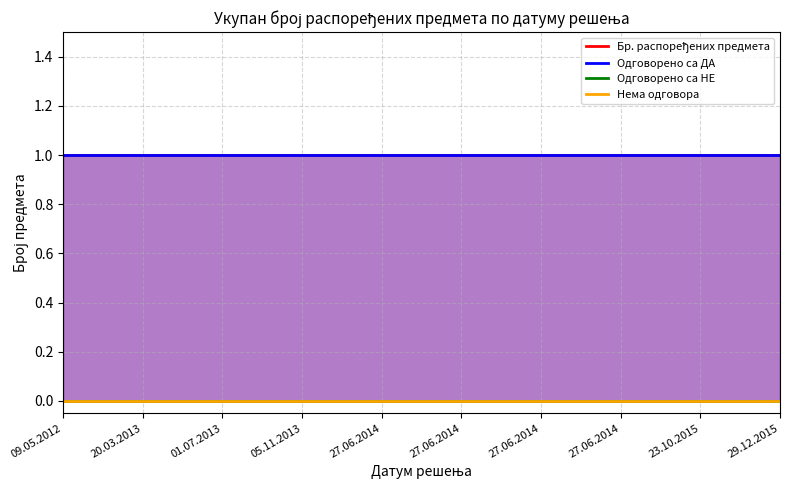

At 23.10.2015, list the series in order from largest to smallest.

Бр. распоређених предмета, Одговорено са ДА, Одговорено са НЕ, Нема одговора